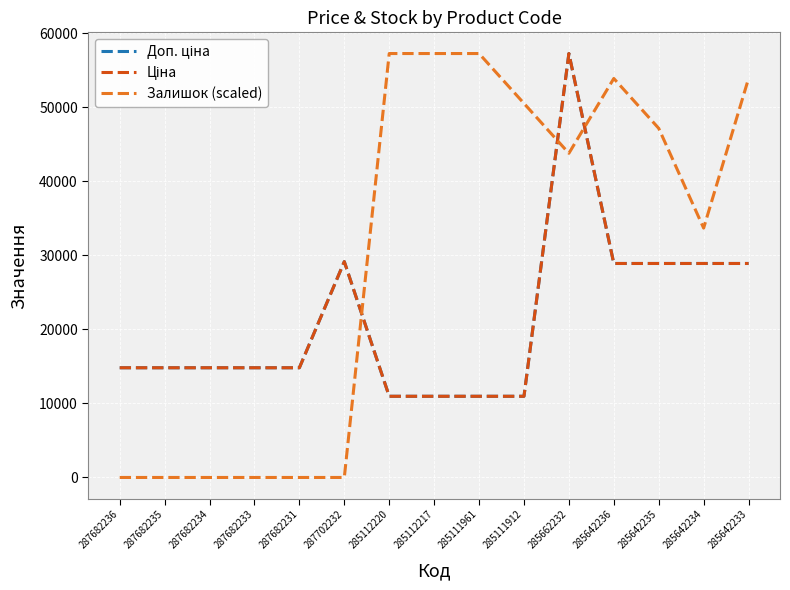

Does the chart display data point markers on the line(s)?

No